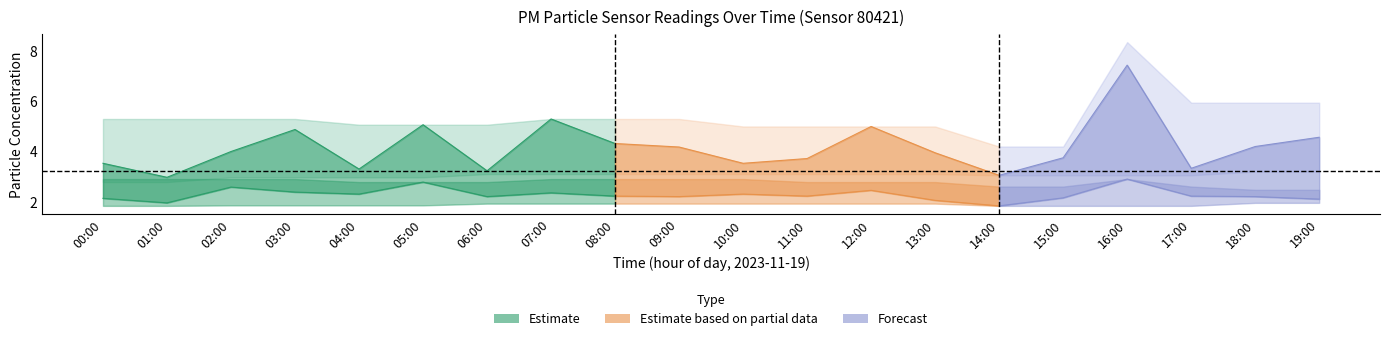

At how many categories does at least one series exceed 7?

1